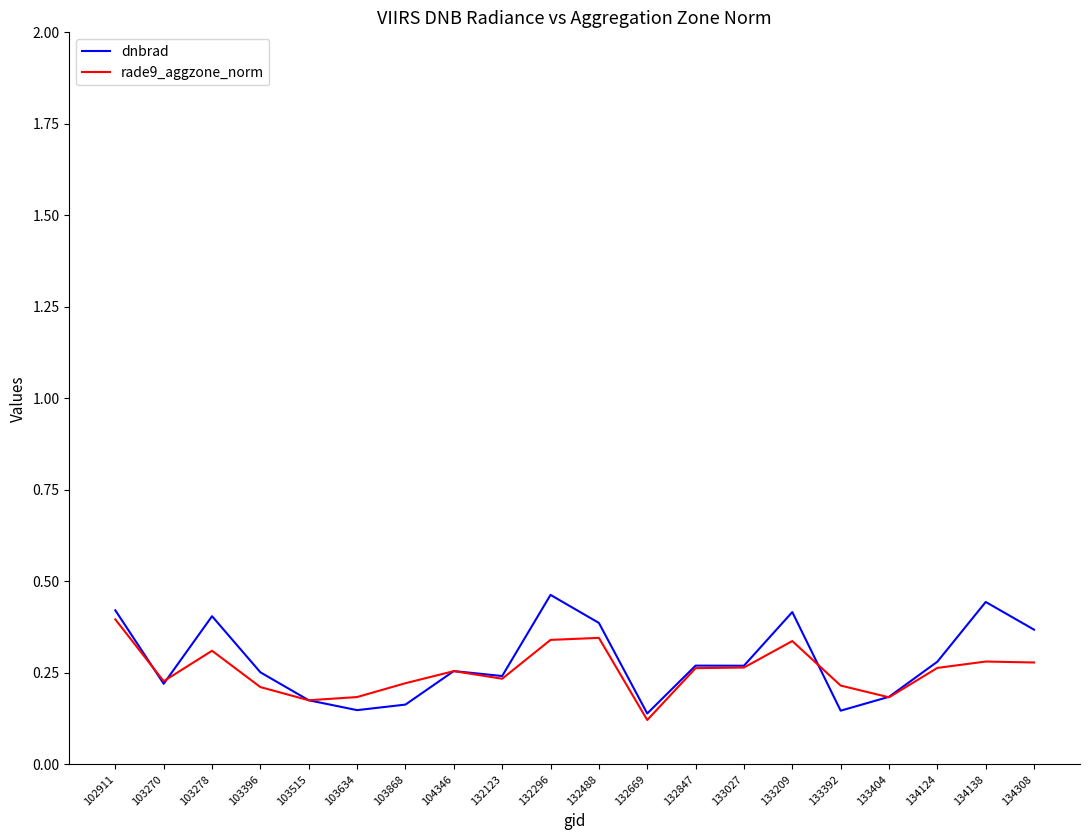

Is the value of dnbrad at 104346 greater than the value of rade9_aggzone_norm at 133209?

No